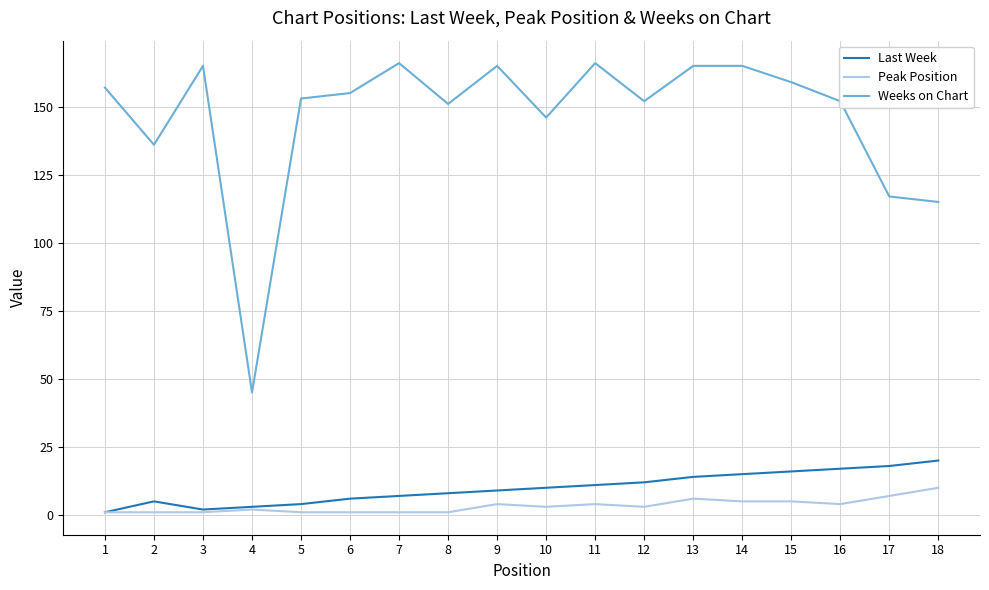

What is the sum of all Weeks on Chart values?

2630